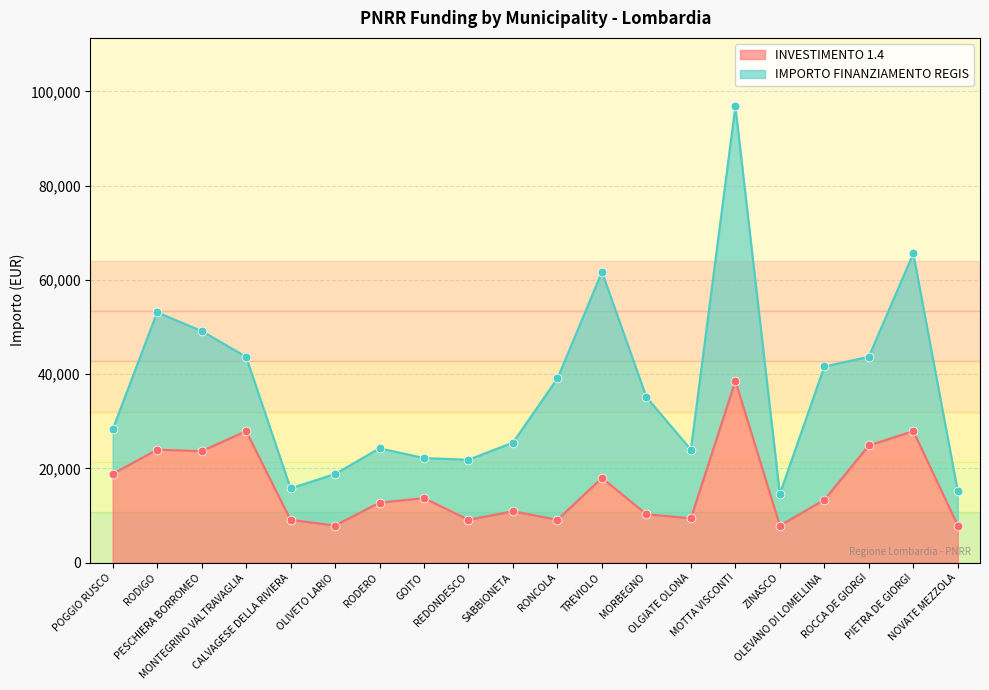

What is the ratio of the value at GOITO to the value at ZINASCO?

1.7